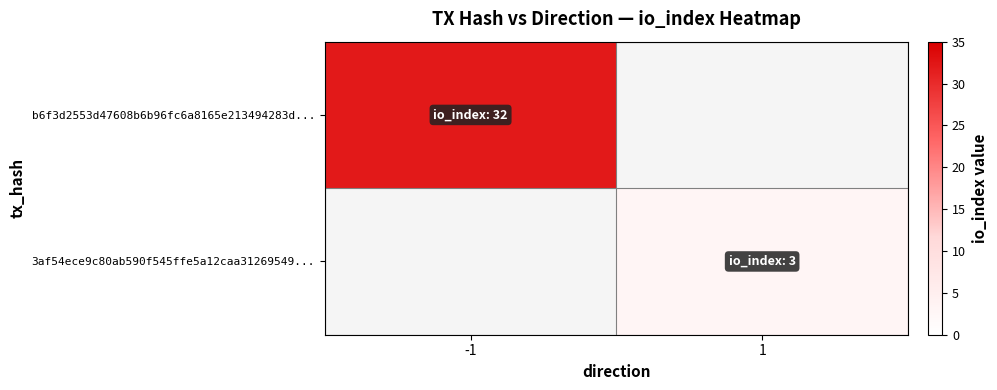

List the series in order of their overall mean, highest first.

b6f3d2553d47608b6b96fc6a8165e213494283d..., 3af54ece9c80ab590f545ffe5a12caa31269549...